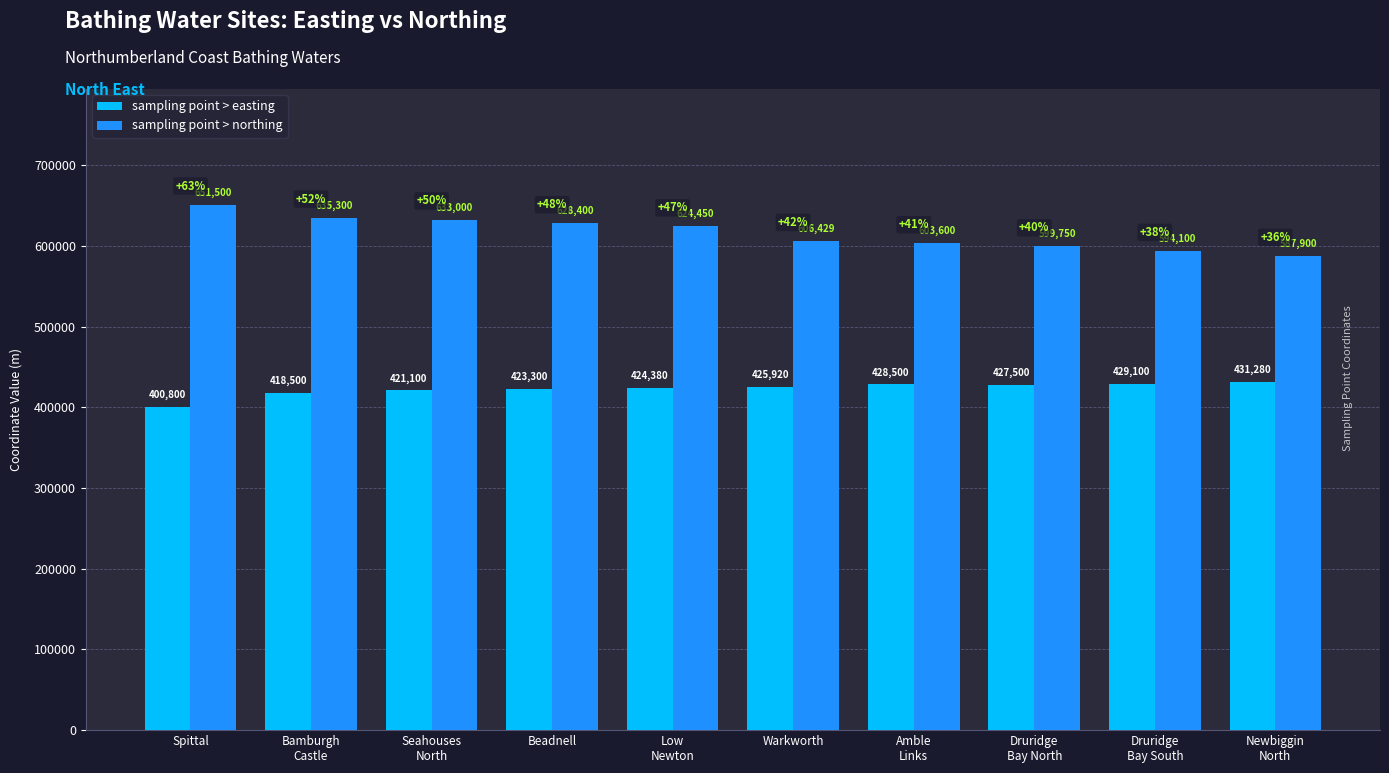

Is it true that sampling point > easting equals 688352 at Amble
Links?

False